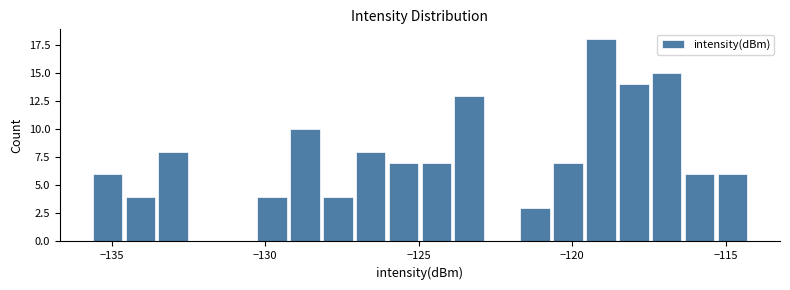

Around what value on the x-axis is the tallest bar? Give the approximate position of its centre, as read against the axis.

-119.0